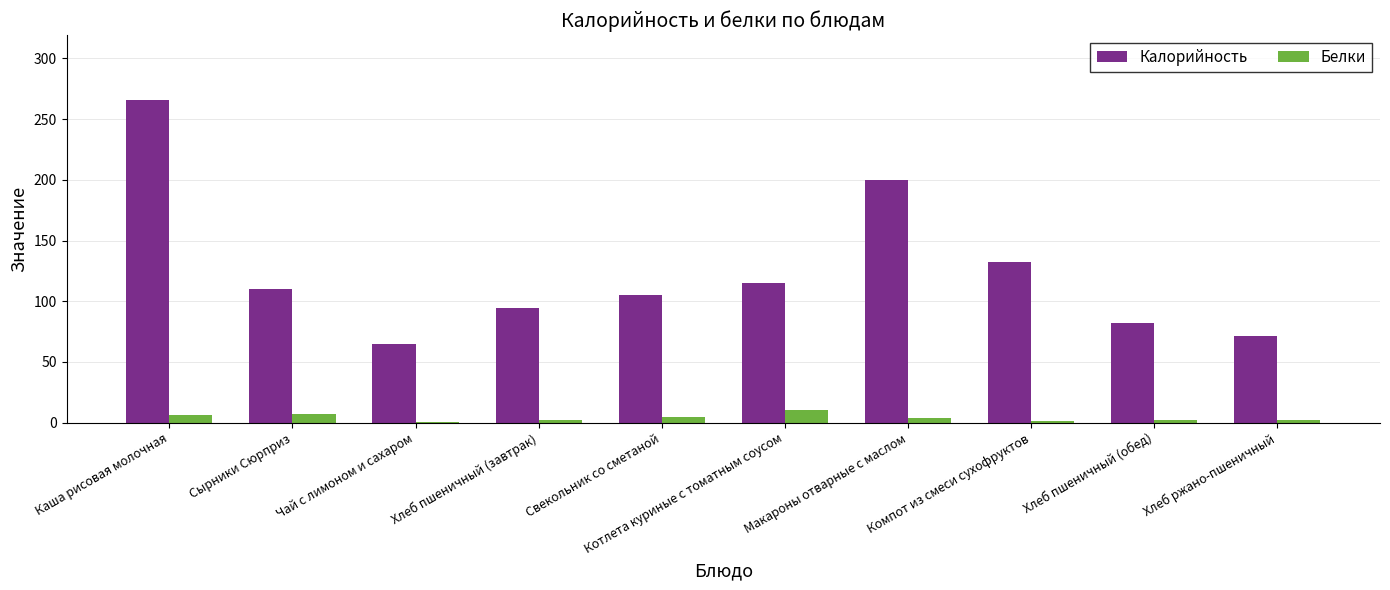

How many series are shown in this chart?

2